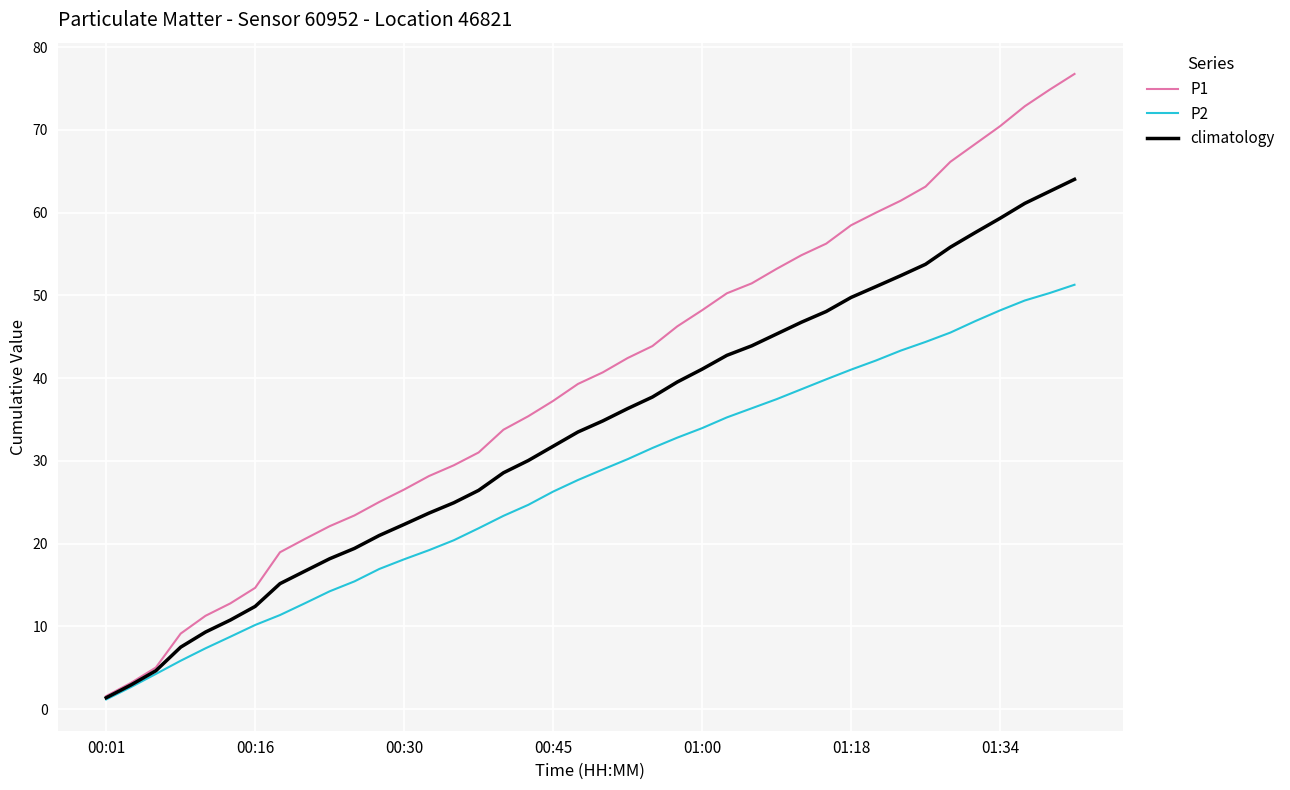

What is the greatest value displayed?

76.8